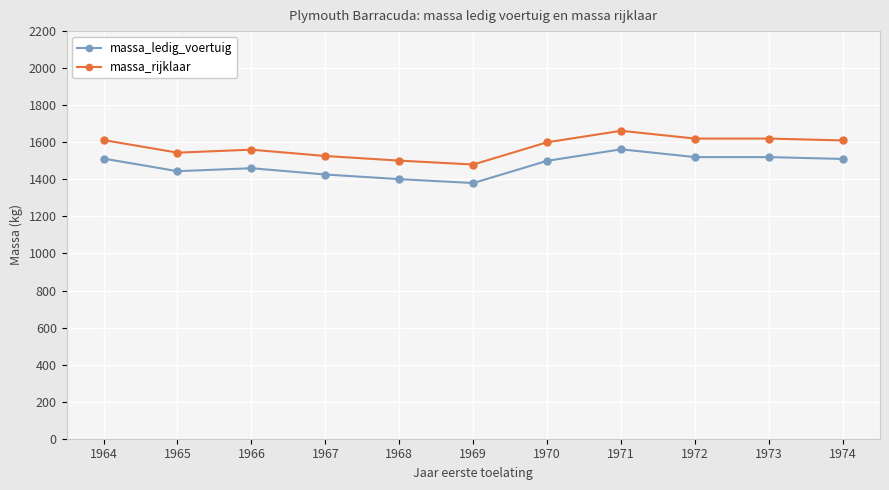

True or false: massa_rijklaar and massa_ledig_voertuig cross at least once.

False